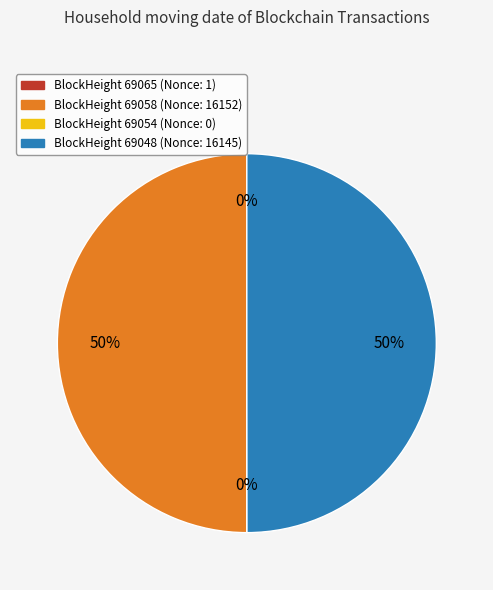

To the nearest percent, what is the difference between the largest and smallest slice percentages?

50%